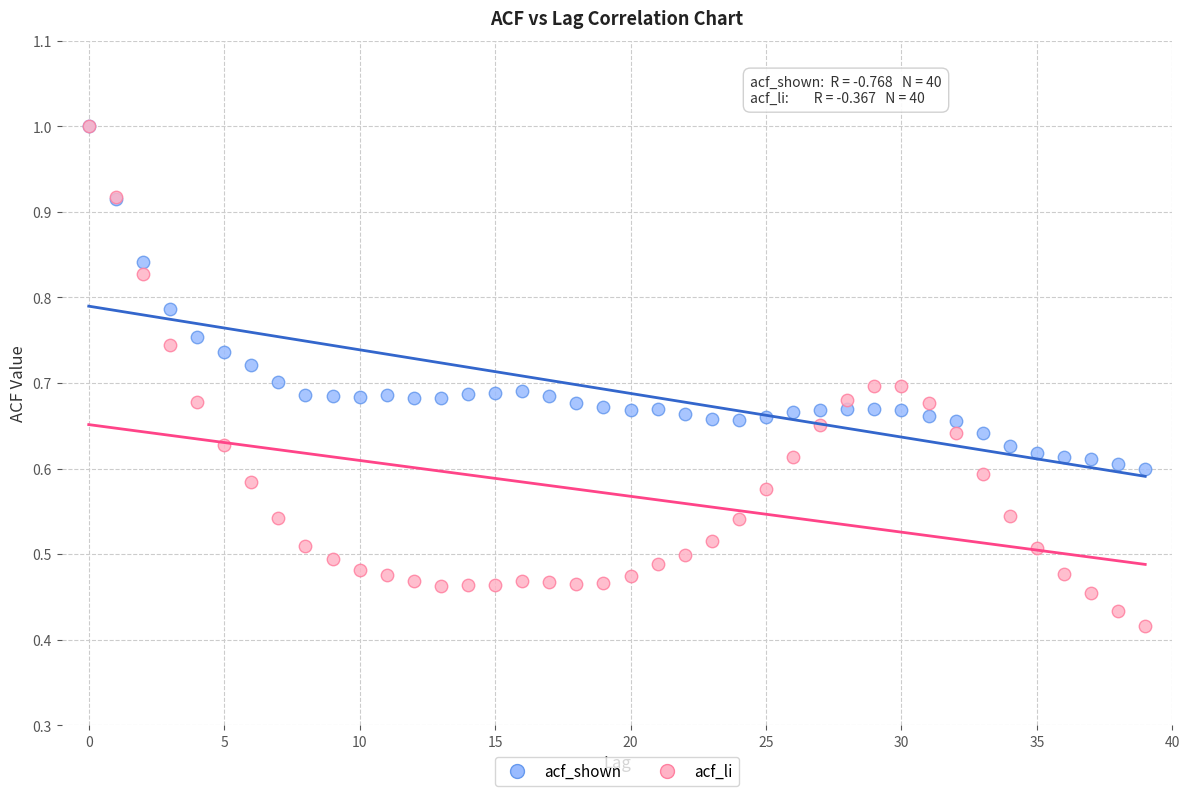

What are all the series names shown in the legend?

acf_shown, acf_li